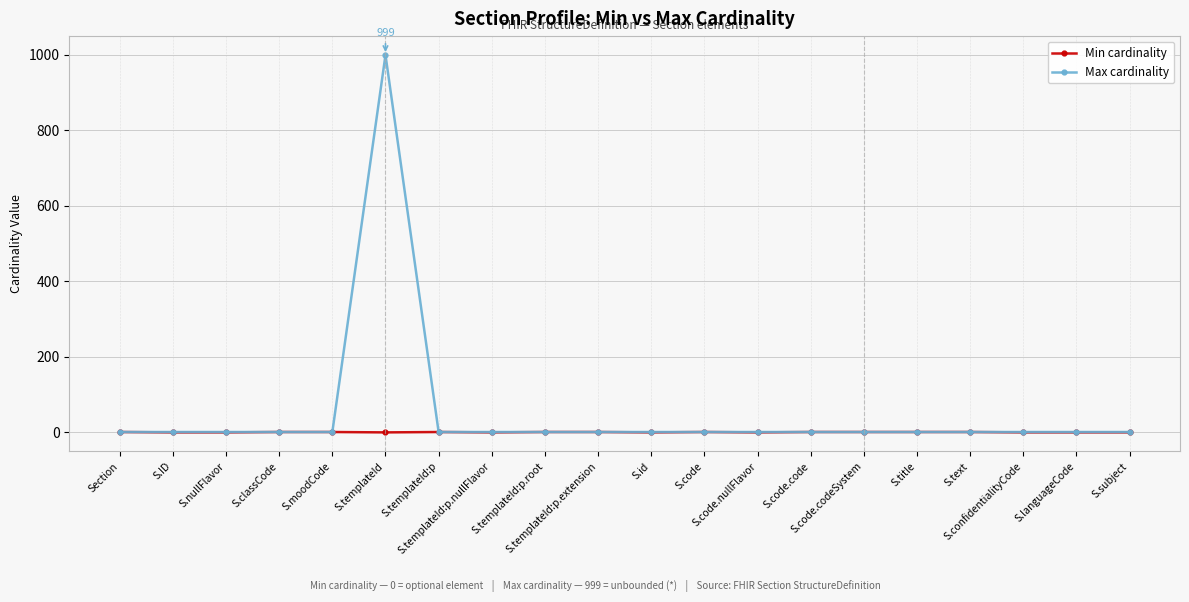

Which series has the largest total across all categories?

Max cardinality